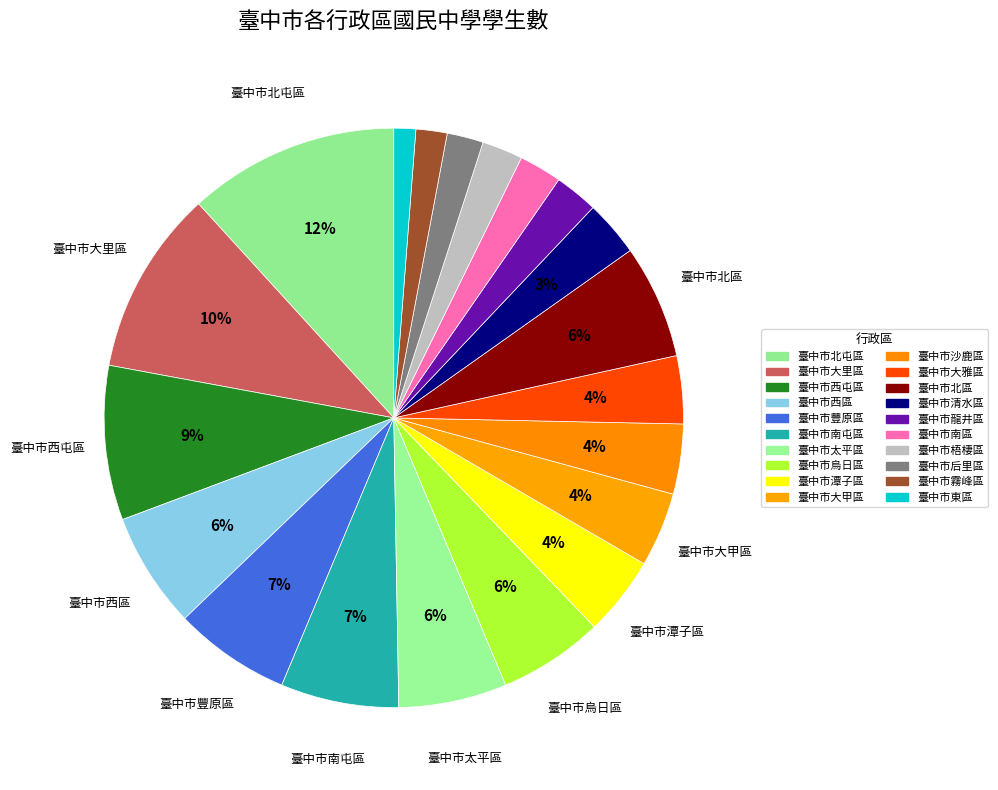

Is the sum of 臺中市東區 and 臺中市北區 greater than half?

No